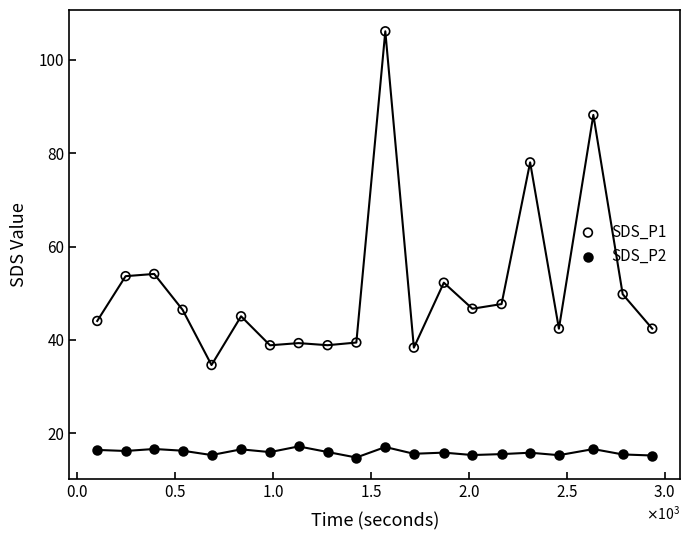

Which series reaches the minimum Y coordinate?

SDS_P2